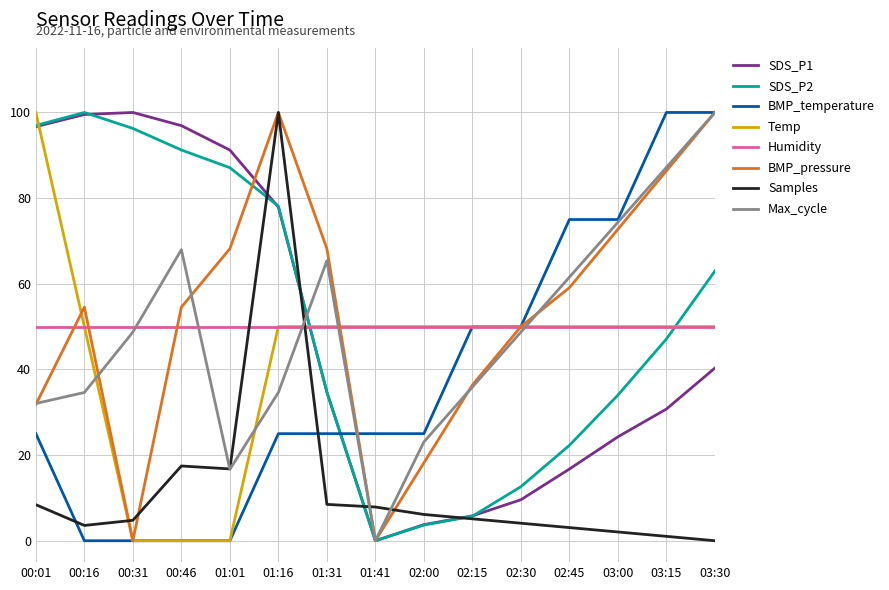

Which series ends up on top after the final intersection of BMP_temperature and SDS_P2?

BMP_temperature